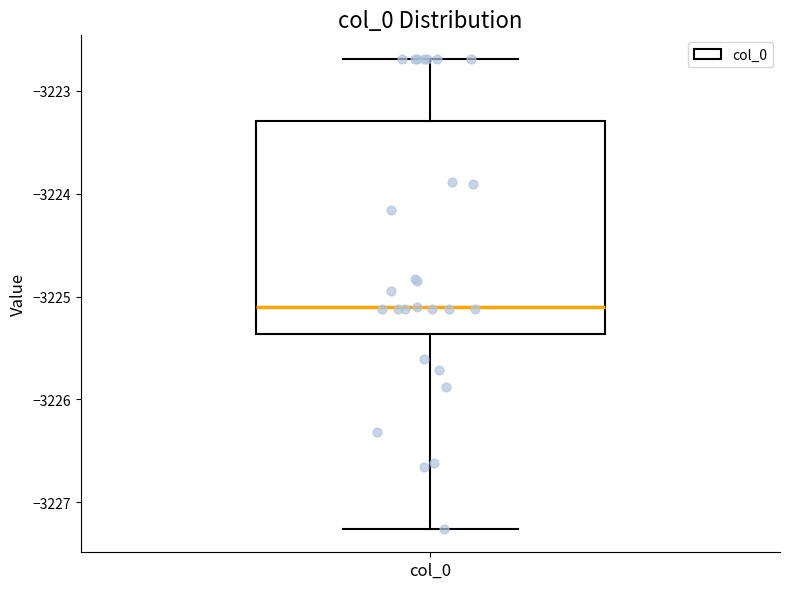

Read this box plot against the y-axis: the position of the median line, the range covered by the box, and the ends of both whiskers. The values are not printed on the chart, so give them approximately, as read against the axis.

median -3225.1, box -3225.4 to -3223.3, whiskers -3227.3 to -3222.7